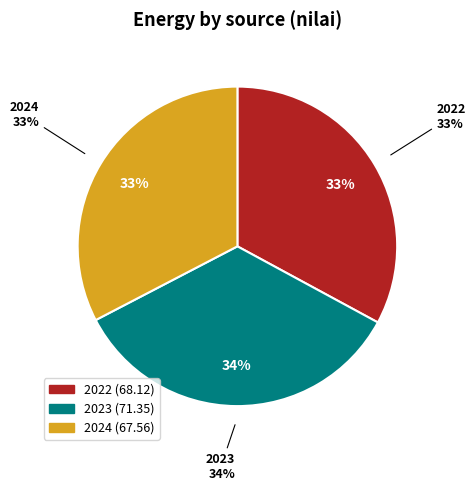

Does any single category account for the majority?

No